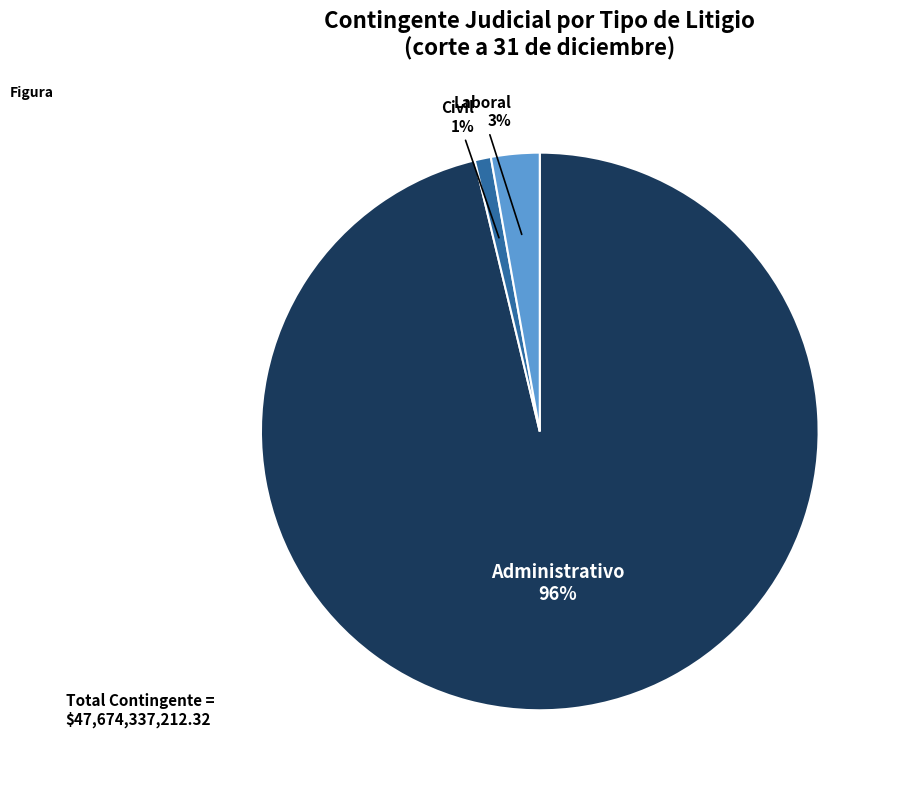

Does any single category account for the majority?

Yes